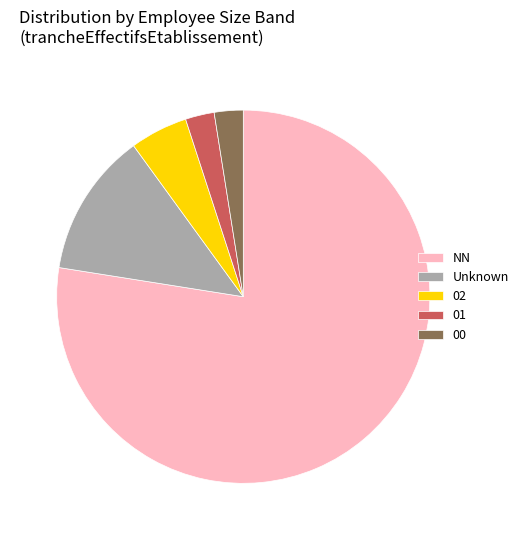

Between NN and 02, which is larger?

NN